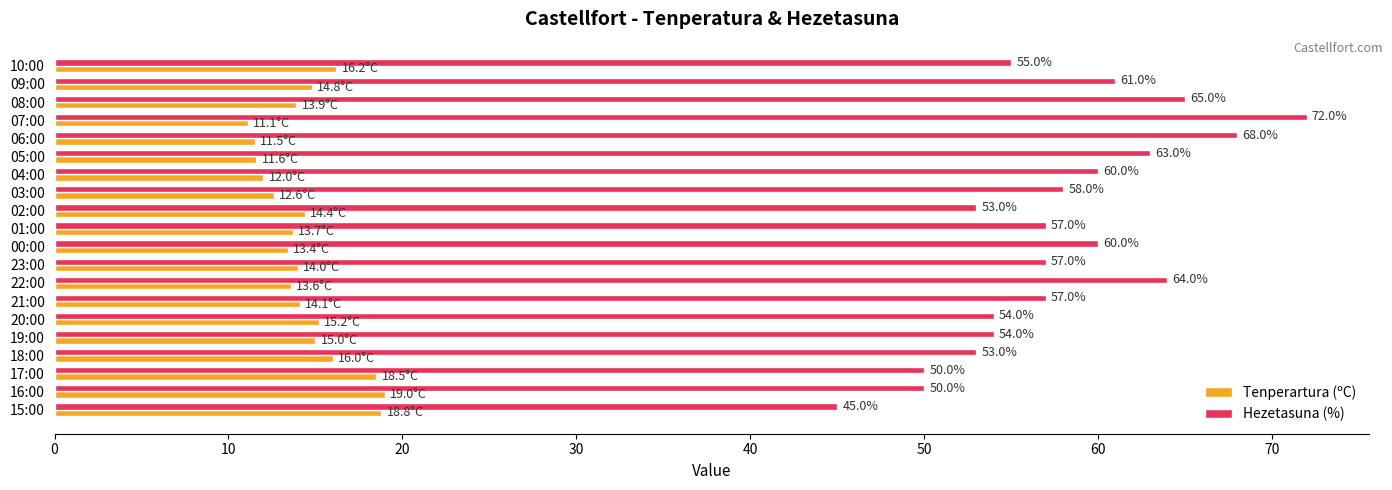

List the series in order of their overall mean, lowest first.

Tenperartura (ºC), Hezetasuna (%)